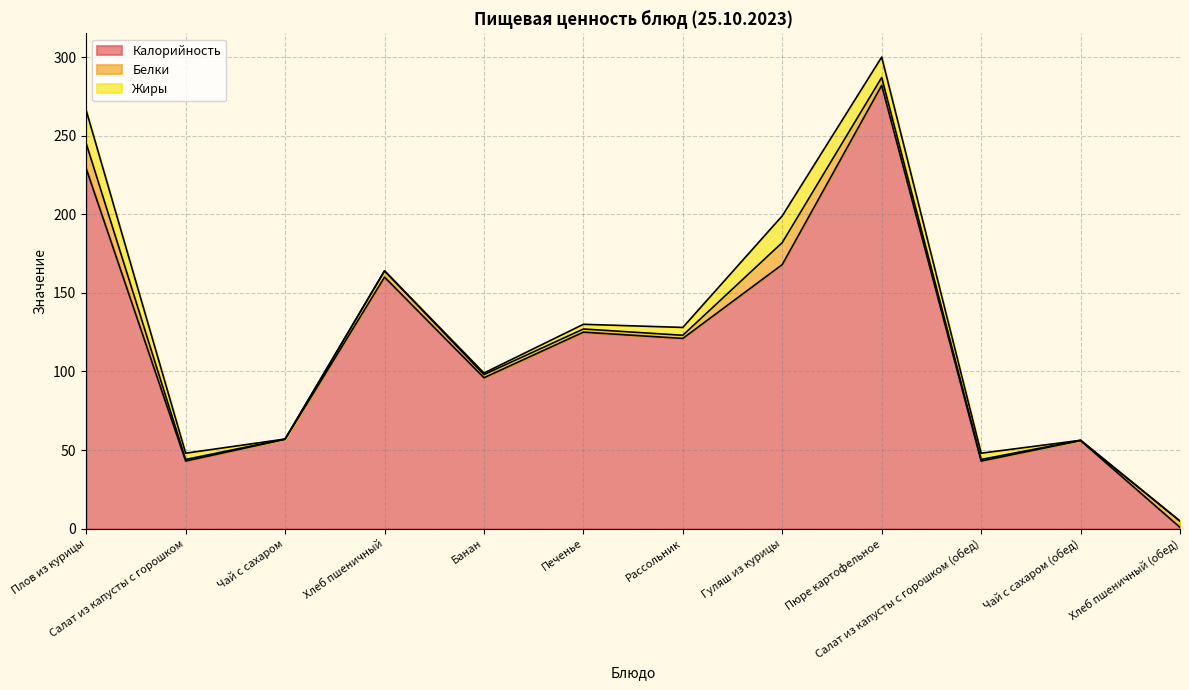

Reading left to right, extract all data points from this chart.

Калорийность: Плов из курицы=229.0	Салат из капусты с горошком=43.0	Чай с сахаром=56.8	Хлеб пшеничный=160.0	Банан=96.0	Печенье=125.0	Рассольник=121.0	Гуляш из курицы=168.0	Пюре картофельное=282.0	Салат из капусты с горошком (обед)=43.0	Чай с сахаром (обед)=56.0	Хлеб пшеничный (обед)=0.8
Белки: Плов из курицы=16.0	Салат из капусты с горошком=1.0	Чай с сахаром=0.2	Хлеб пшеничный=4.0	Банан=2.0	Печенье=2.0	Рассольник=2.0	Гуляш из курицы=14.0	Пюре картофельное=5.0	Салат из капусты с горошком (обед)=1.0	Чай с сахаром (обед)=0.2	Хлеб пшеничный (обед)=4.0
Жиры: Плов из курицы=21.0	Салат из капусты с горошком=4.0	Чай с сахаром=0.0	Хлеб пшеничный=0.0	Банан=1.0	Печенье=3.0	Рассольник=5.0	Гуляш из курицы=17.0	Пюре картофельное=13.0	Салат из капусты с горошком (обед)=4.0	Чай с сахаром (обед)=0.0	Хлеб пшеничный (обед)=0.0